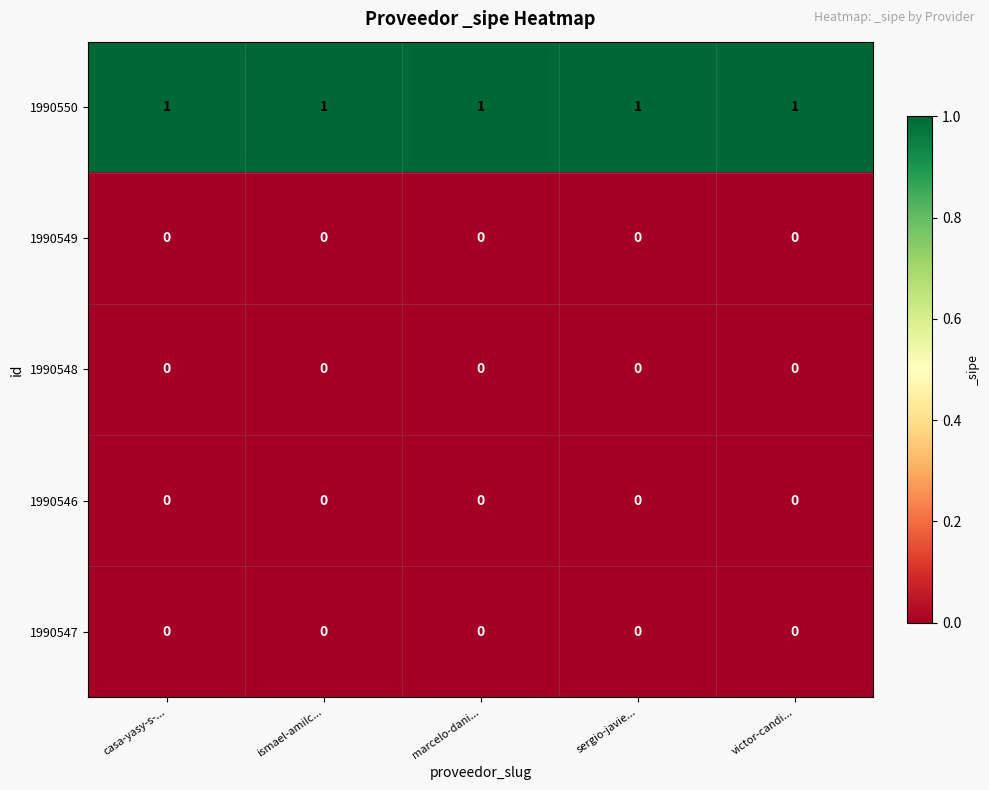

Which series has the largest total across all categories?

1990550